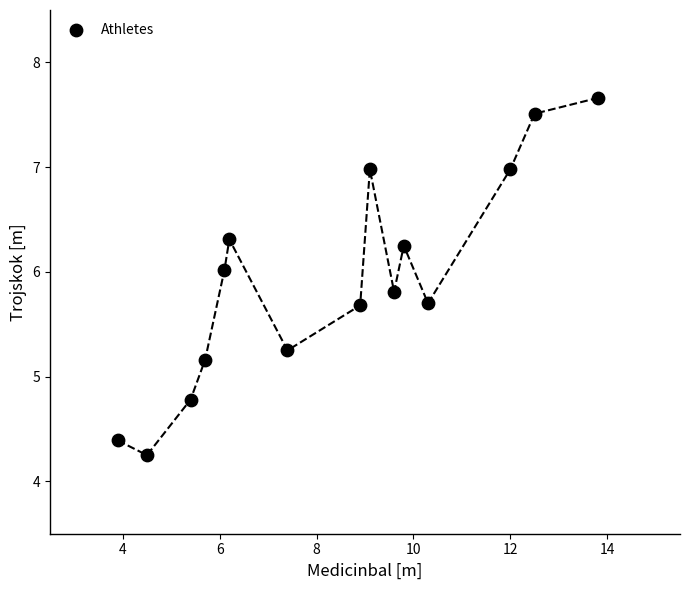

What Y value in the scatter plot is closest to 5?

5.2